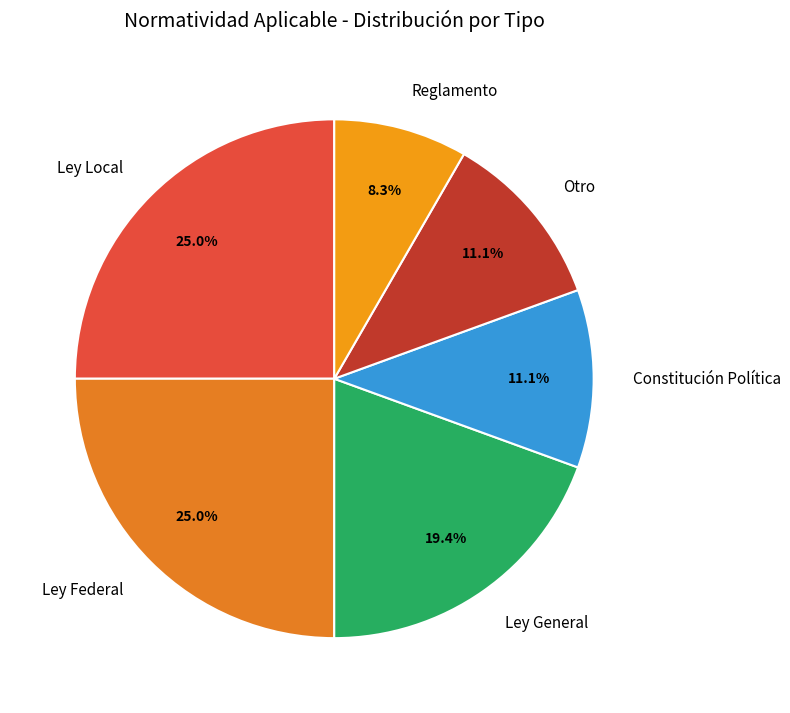

True or false: Constitución Política accounts for 11% of the total.

True